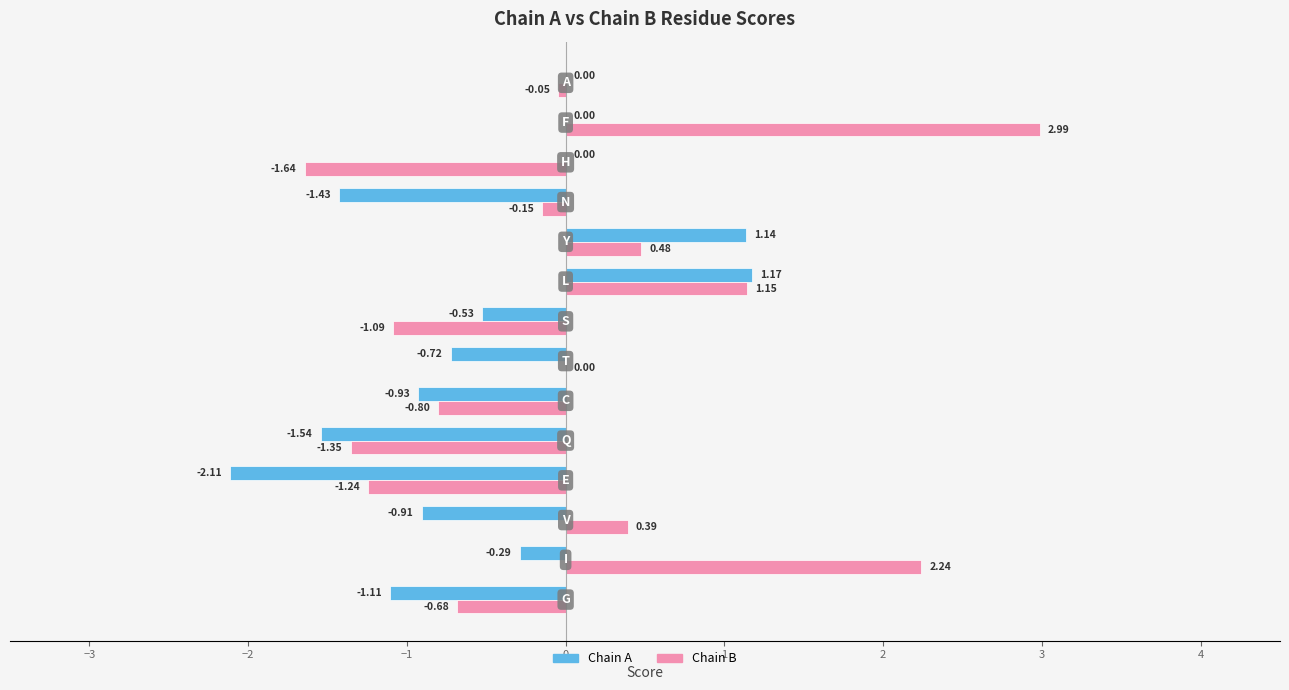

How many series are shown in this chart?

2